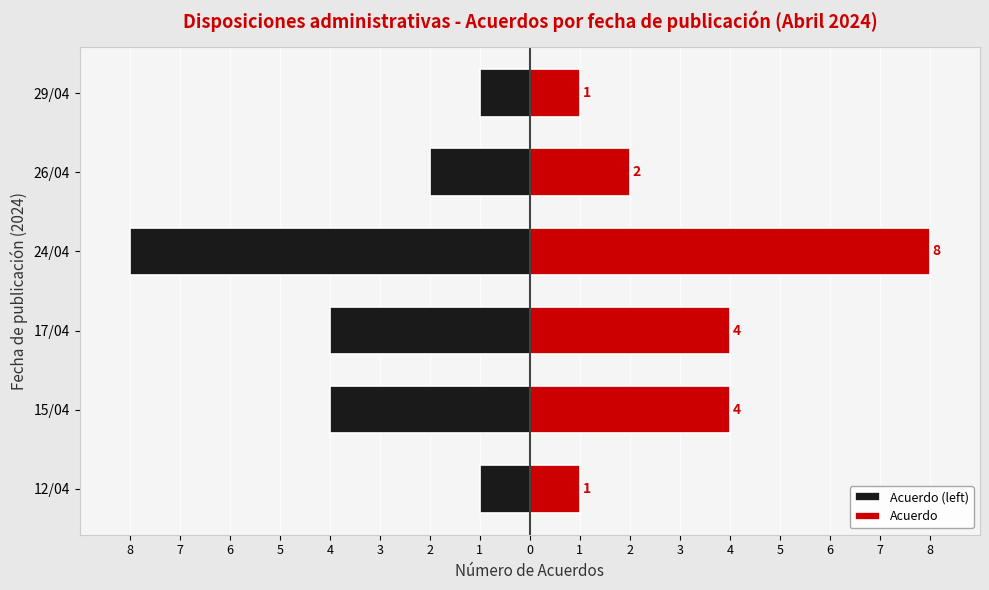

Which series changed the most between 12/04 and 24/04?

Acuerdo (left)